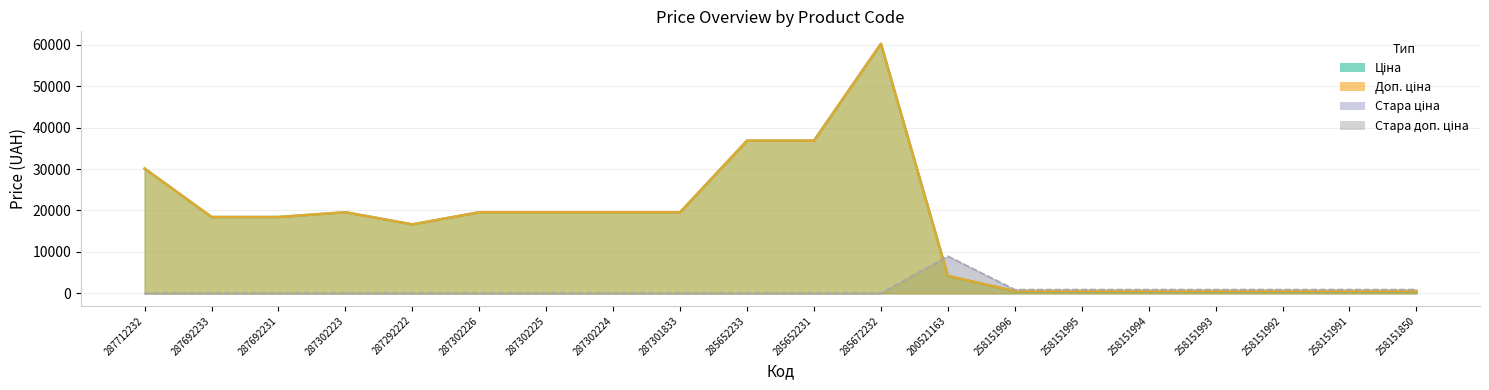

Between 258151992 and 287301833, which is larger?

287301833